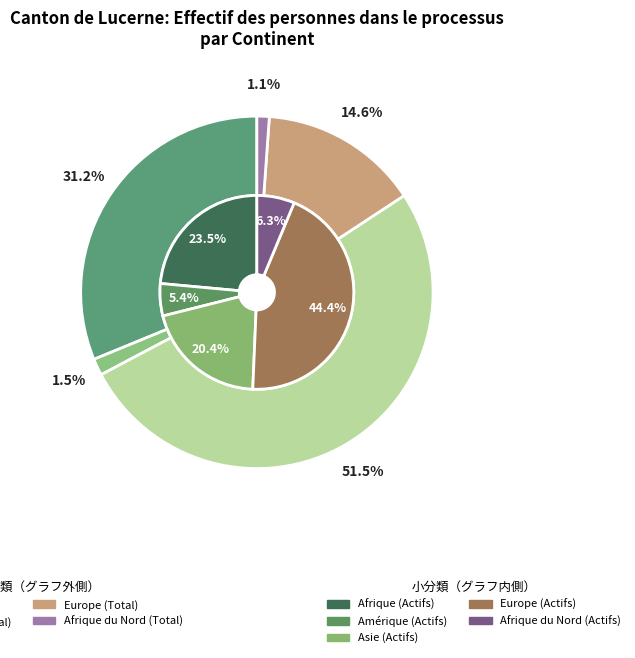

What is the change in value from Amérique to Asie?

+1238